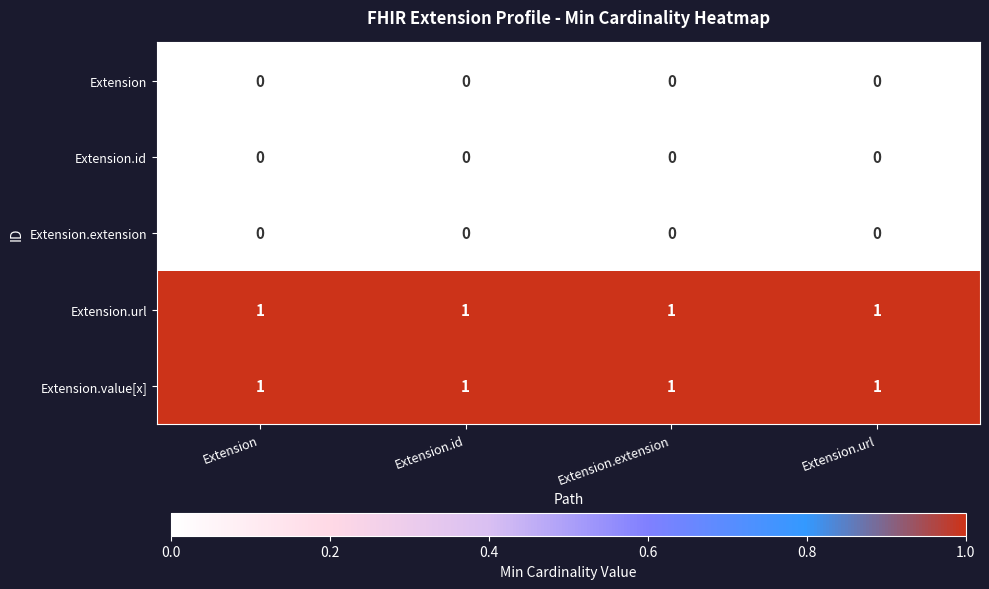

At how many categories does at least one series exceed 0?

4